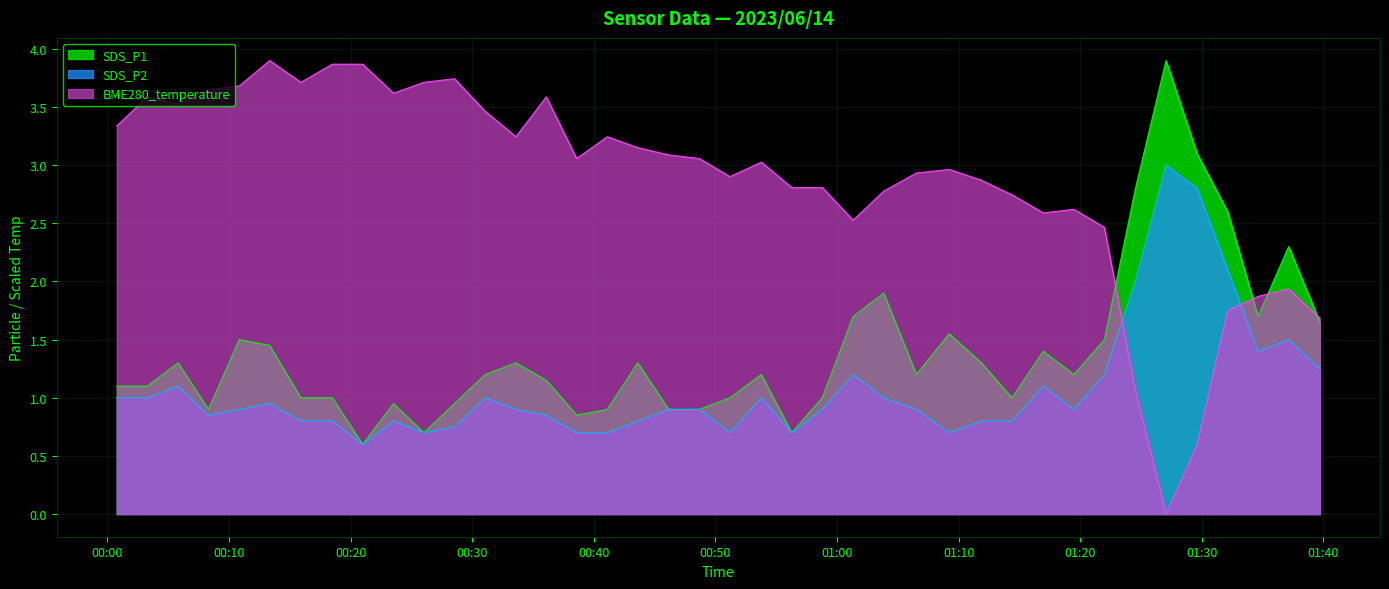

Reading right to left, what are all the values shown in this chart?

SDS_P1: 1.6	2.3	1.7	2.6	3.1	3.9	2.8	1.5	1.2	1.4	1.0	1.3	1.6	1.2	1.9	1.7	1.0	0.7	1.2	1.0	0.9	0.9	1.3	0.9	0.8	1.1	1.3	1.2	0.9	0.7	0.9	0.6	1.0	1.0	1.4	1.5	0.9	1.3	1.1	1.1
SDS_P2: 1.2	1.5	1.4	2.1	2.8	3.0	2.0	1.2	0.9	1.1	0.8	0.8	0.7	0.9	1.0	1.2	0.9	0.7	1.0	0.7	0.9	0.9	0.8	0.7	0.7	0.8	0.9	1.0	0.8	0.7	0.8	0.6	0.8	0.8	0.9	0.9	0.8	1.1	1.0	1.0
BME280_temperature: 1.7	1.9	1.9	1.7	0.6	0.0	1.1	2.5	2.6	2.6	2.7	2.9	3.0	2.9	2.8	2.5	2.8	2.8	3.0	2.9	3.1	3.1	3.2	3.2	3.1	3.6	3.2	3.5	3.7	3.7	3.6	3.9	3.9	3.7	3.9	3.7	3.7	3.5	3.6	3.3